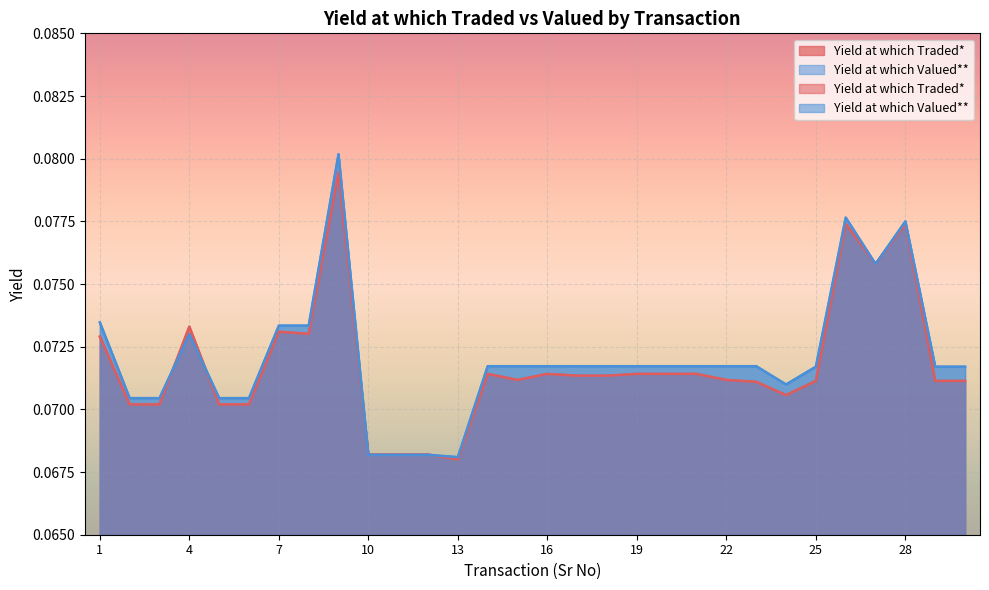

True or false: Yield at which Valued** has a value of 0.1 at 19.

True